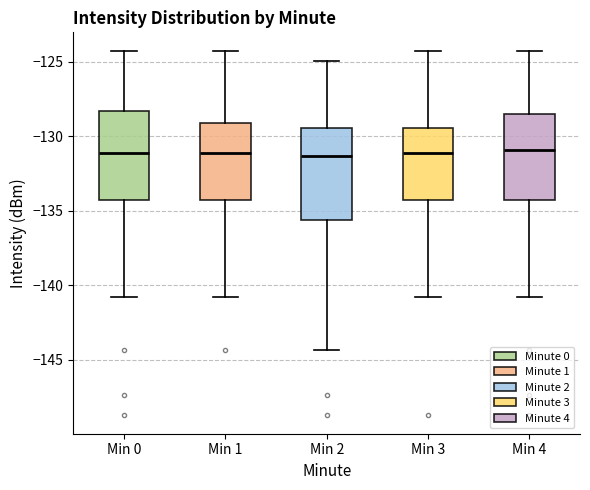

Reading left to right, read every box against the y-axis: the position of its median line, the range the box covers, and the ends of its whiskers. The values are not printed on the chart, so give them approximately, as read against the axis.

Min 0: median -131.0, box -134.5 to -128.5, whiskers -141.0 to -124.0
Min 1: median -131.0, box -134.5 to -129.0, whiskers -141.0 to -124.0
Min 2: median -131.5, box -135.5 to -129.5, whiskers -144.5 to -125.0
Min 3: median -131.0, box -134.5 to -129.5, whiskers -141.0 to -124.0
Min 4: median -131.0, box -134.5 to -128.5, whiskers -141.0 to -124.0